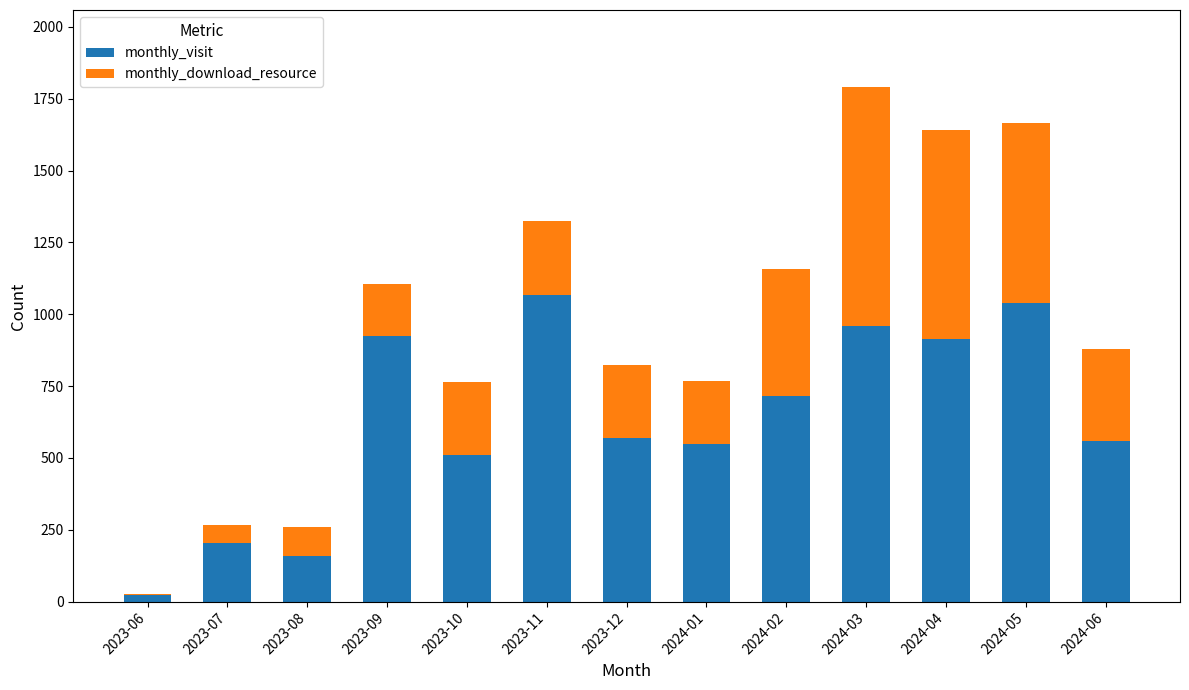

What is the total value across all series at 2023-06?

26